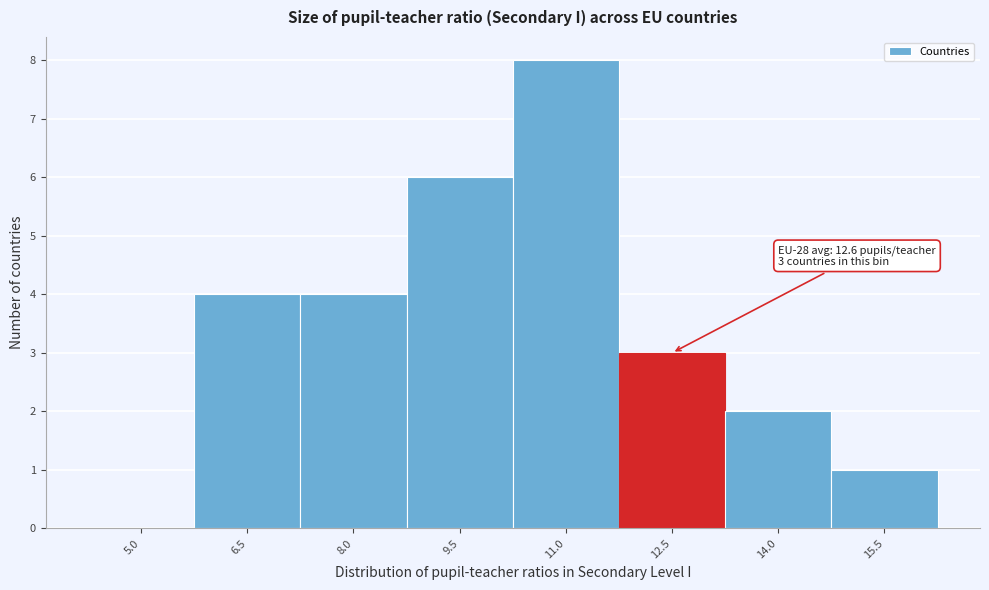

Reading left to right, list all the values displayed in this chart.

5.0=0	6.5=4	8.0=4	9.5=6	11.0=8	12.5=3	14.0=2	15.5=1